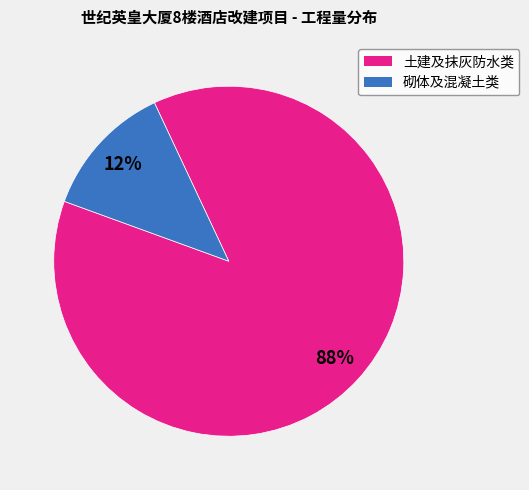

Does any single category account for the majority?

Yes